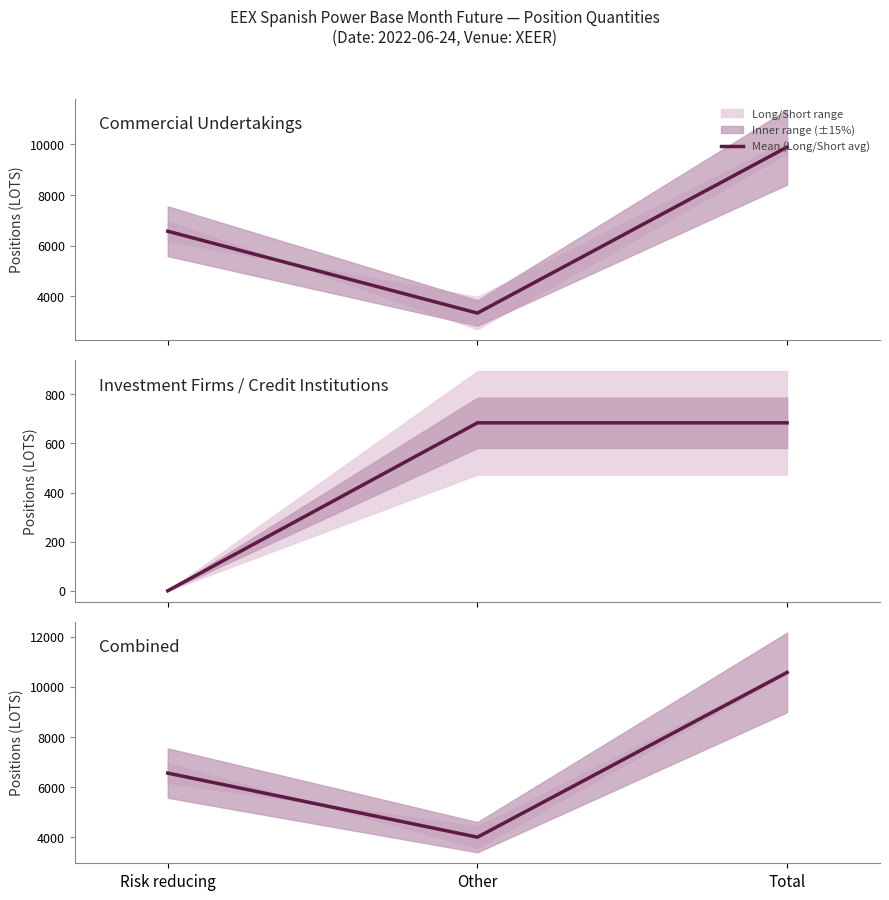

What is the label of the 3rd point from the left?

Total